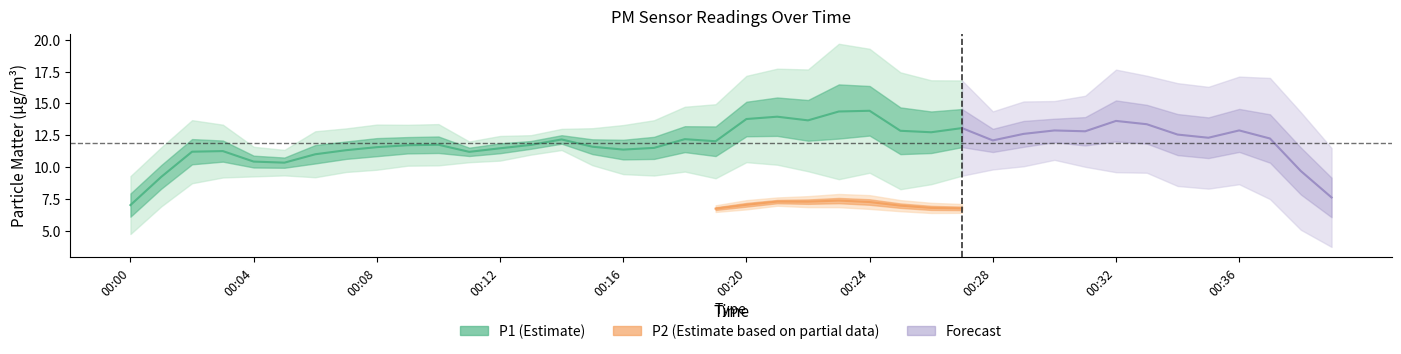

Which series changed the most between 00:19 and 00:34?

P1